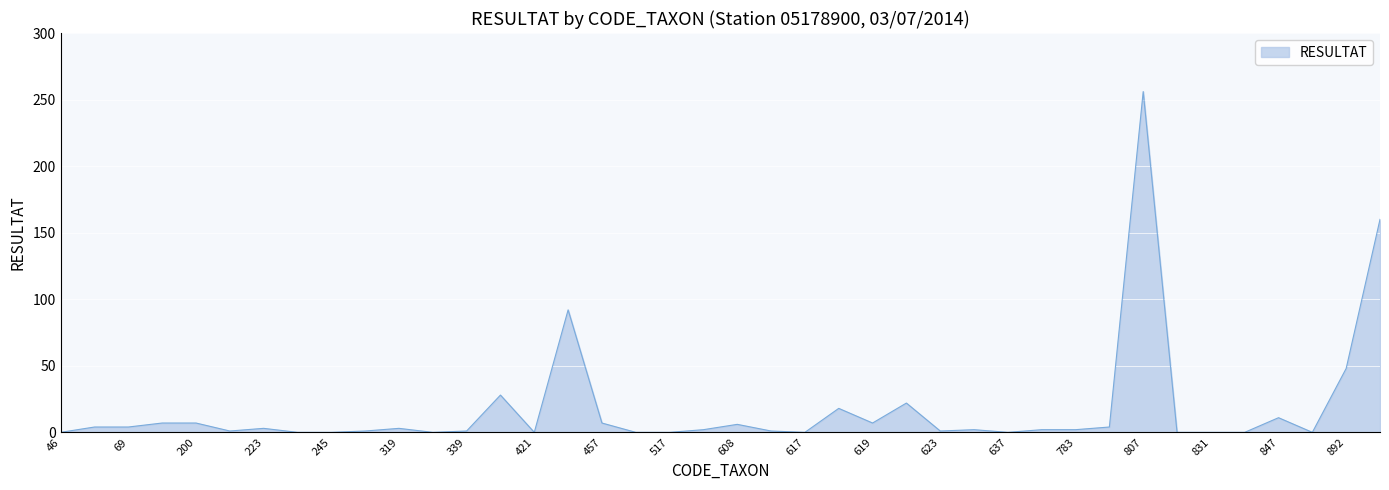

What is the difference between the maximum and minimum values?

256